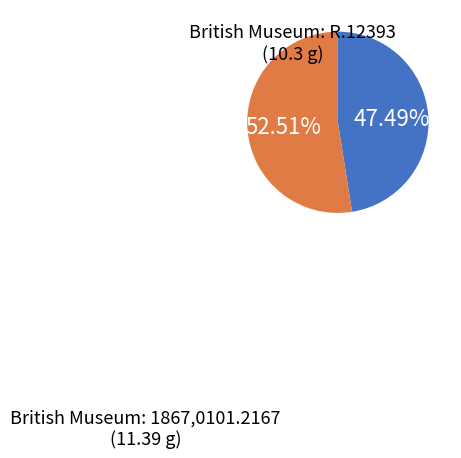

Does any single category account for the majority?

Yes